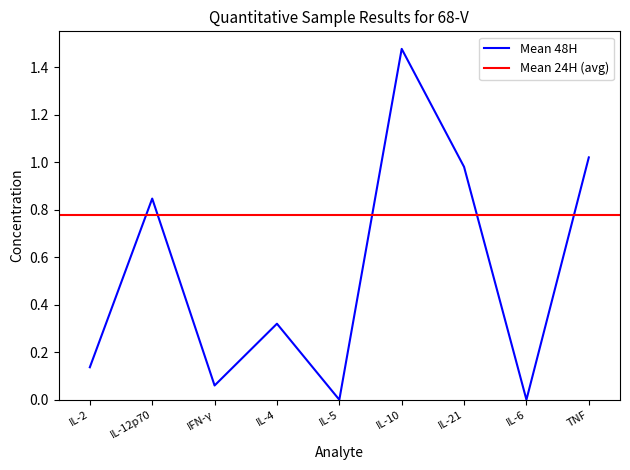

Is it true that Mean 48H equals -0.6 at IL-6?

False